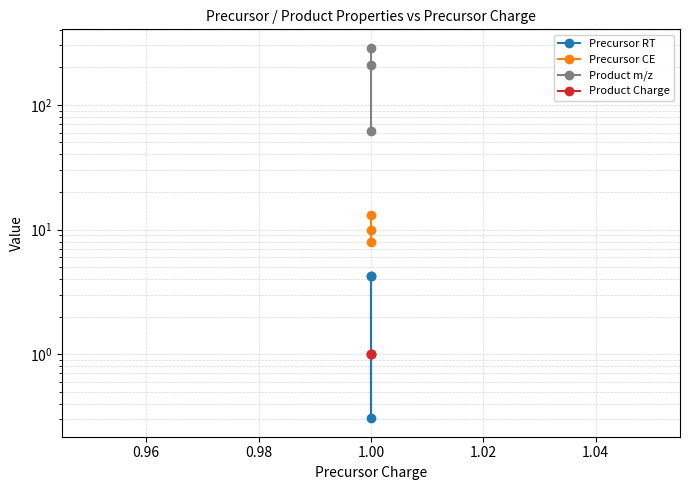

How many data points in Precursor CE are above 10?

1